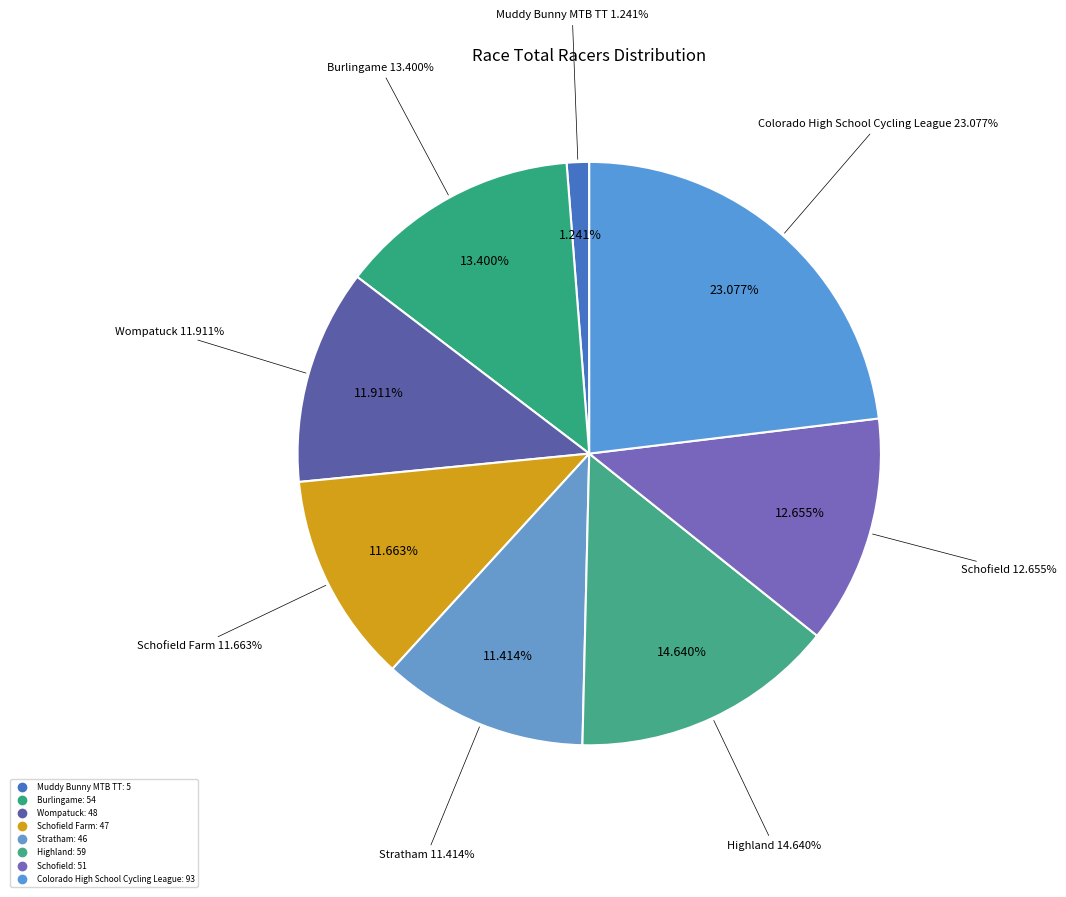

Which slice is the smallest?

Muddy Bunny MTB TT